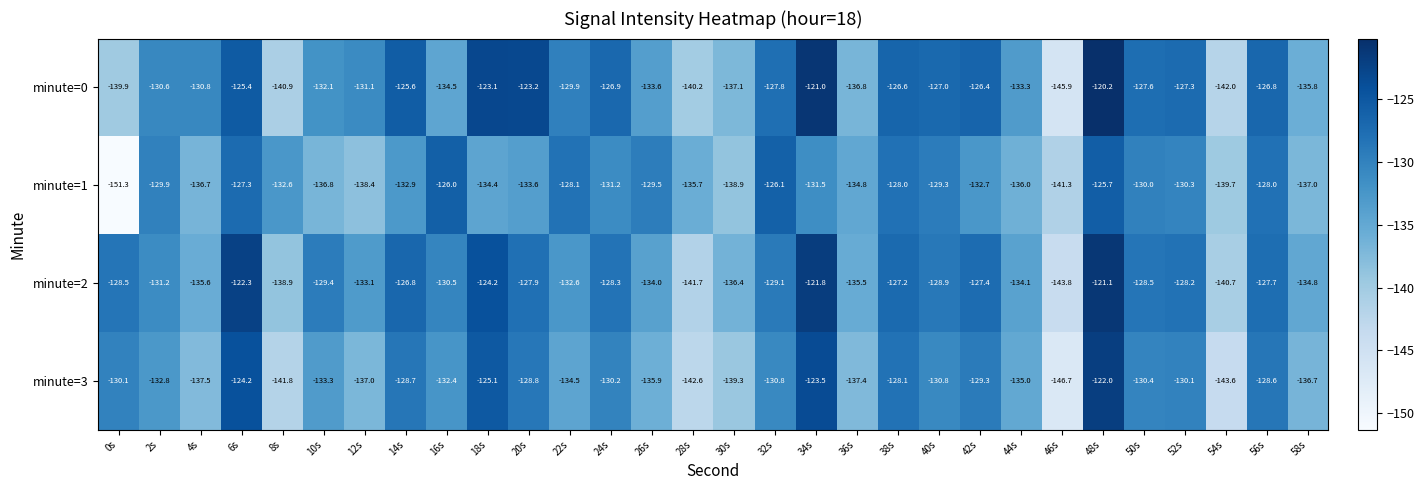

Which series has the largest range (max minus min)?

minute=0